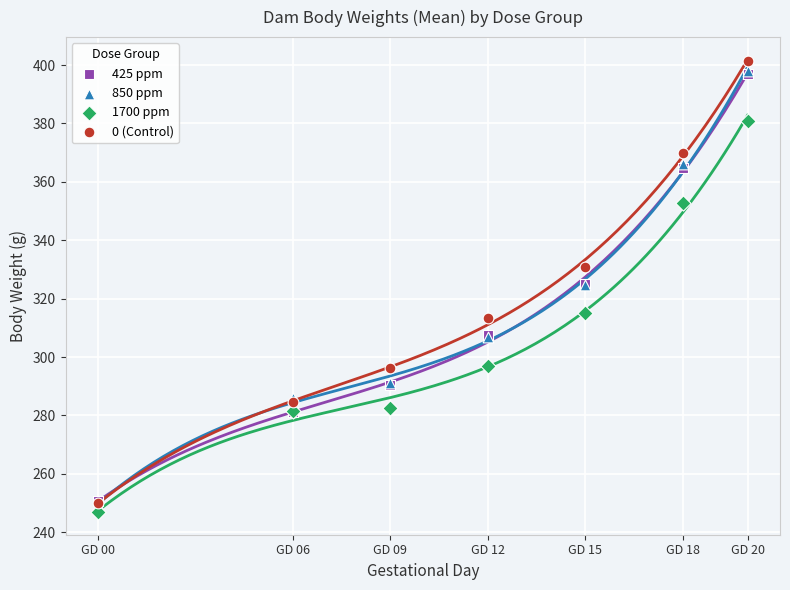

What are all the series names shown in the legend?

425 ppm, 850 ppm, 1700 ppm, 0 (Control)